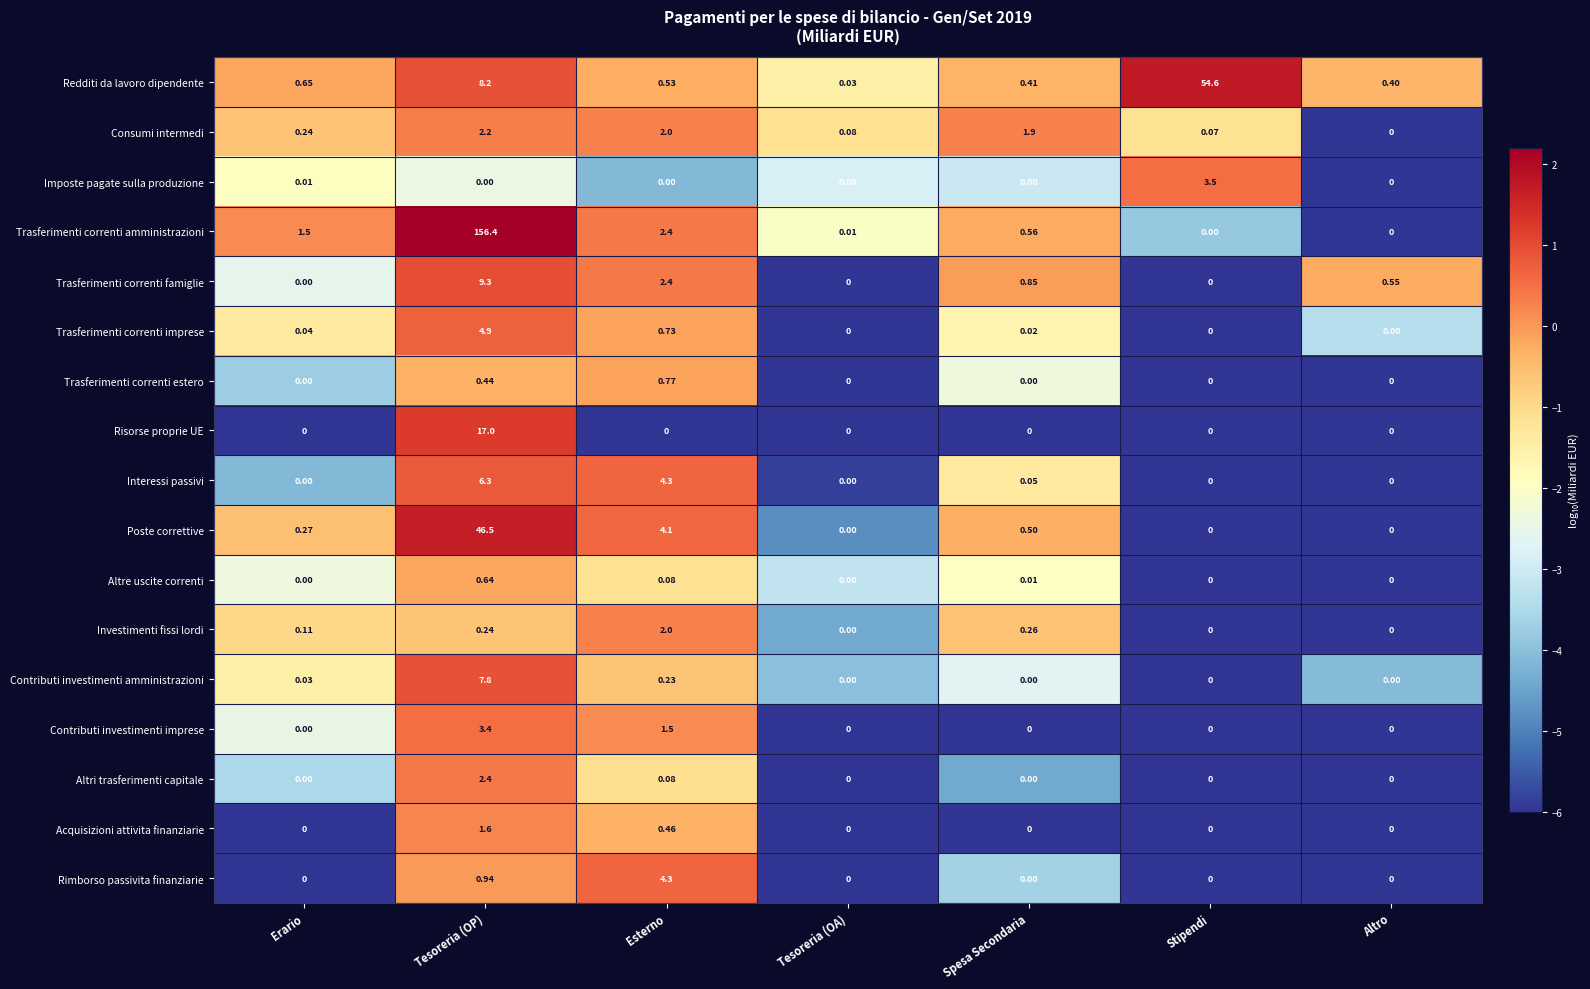

Between Tesoreria (OP) and Stipendi, which series saw the biggest shift?

Trasferimenti correnti amministrazioni